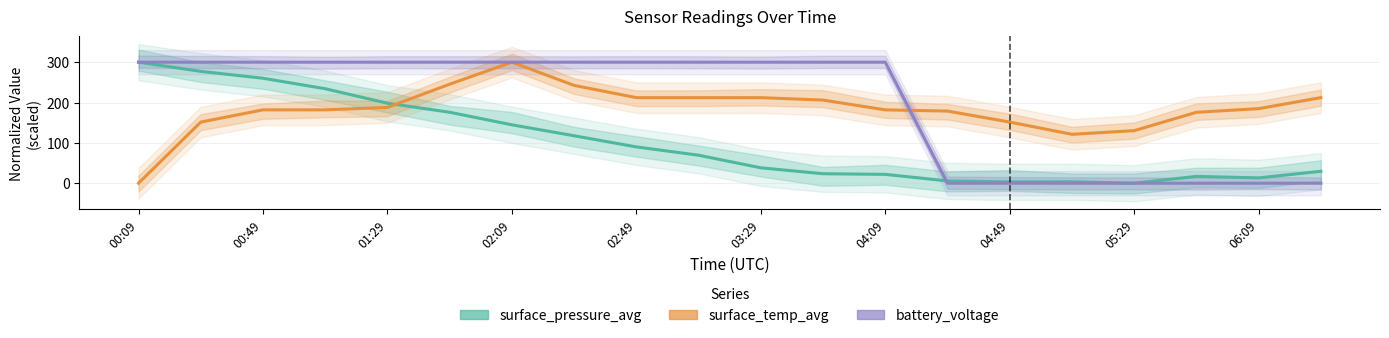

Rank the series by their maximum value, from lowest to highest.

surface_pressure_avg, surface_temp_avg, battery_voltage